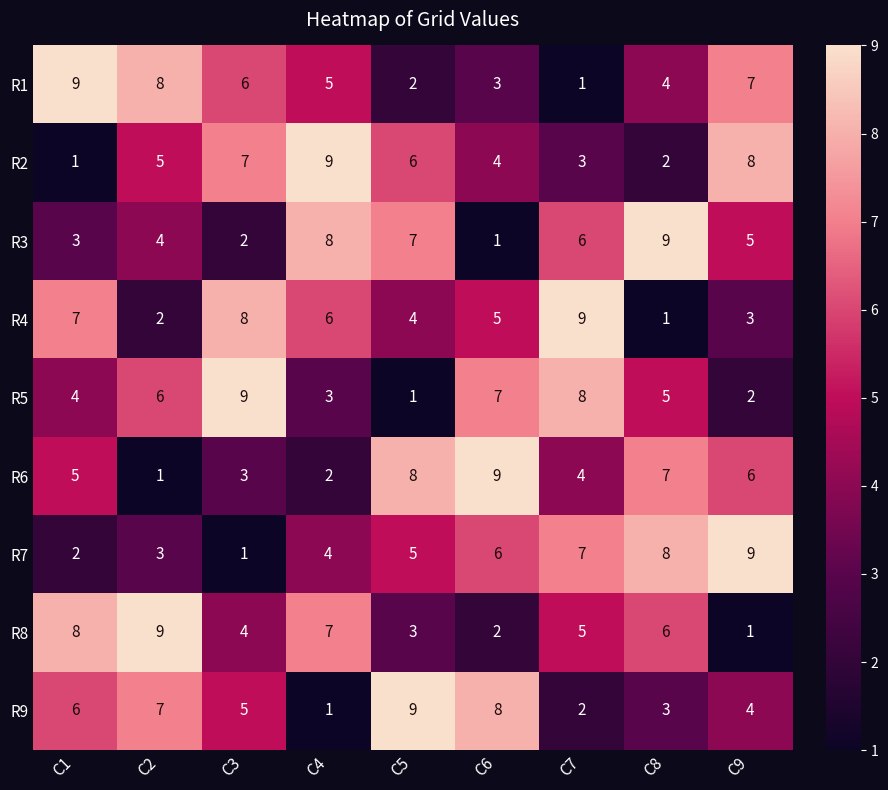

What is the highest value of the R8 series?

9